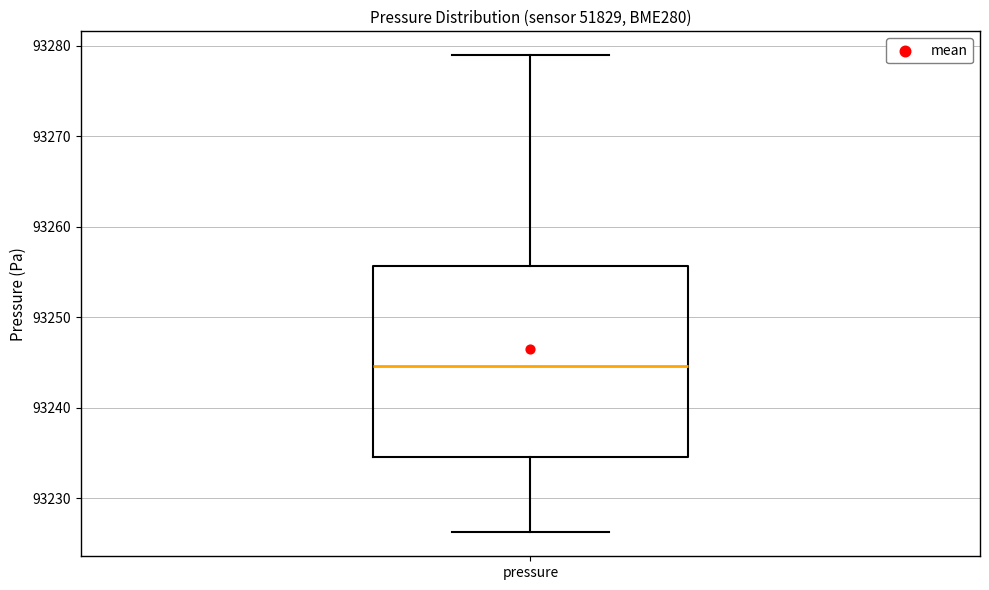

Transcribe this box plot: give where the median line is, the range the box spans, and where the two whiskers end, as read against the y-axis. The values are not printed on the chart, so give them approximately, as read against the axis.

median 93245, box 93235 to 93256, whiskers 93226 to 93279